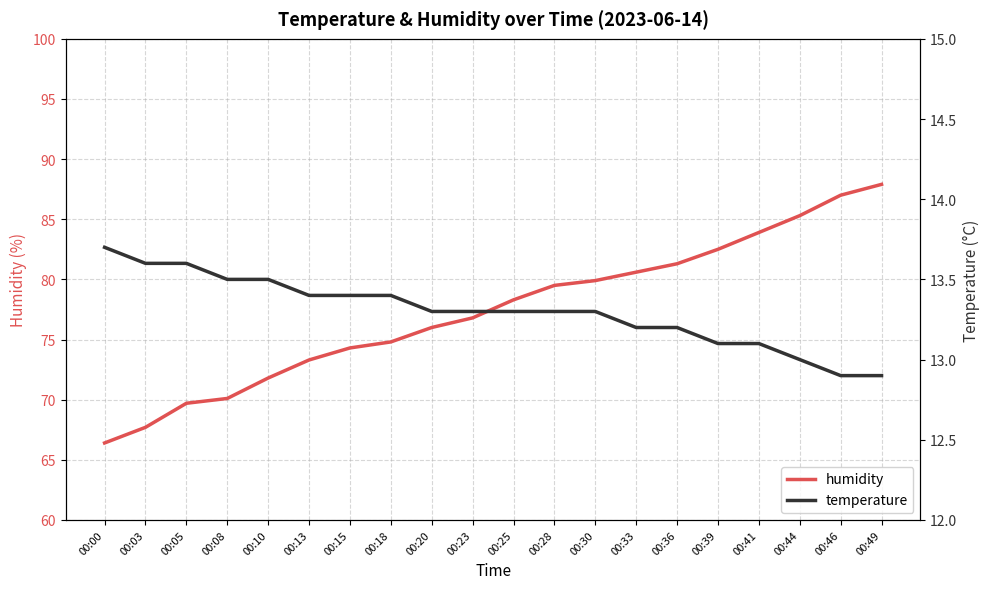

What is the spread (max minus min) of values at 00:28?

66.2